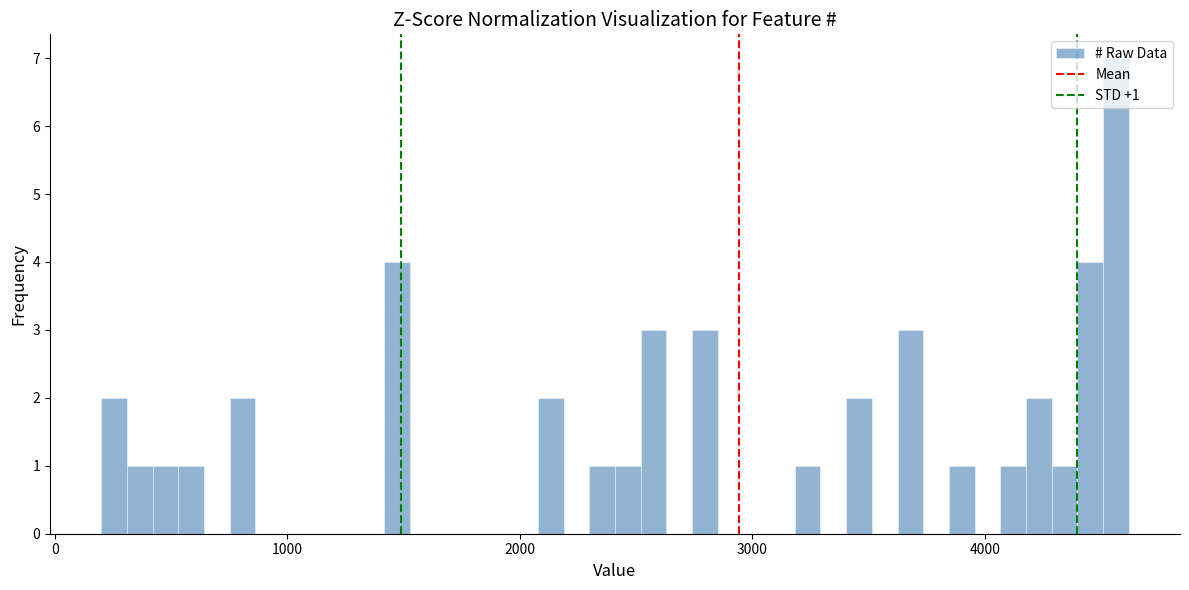

Read against the x-axis, roughly where is the centre of the tallest bar?

4600